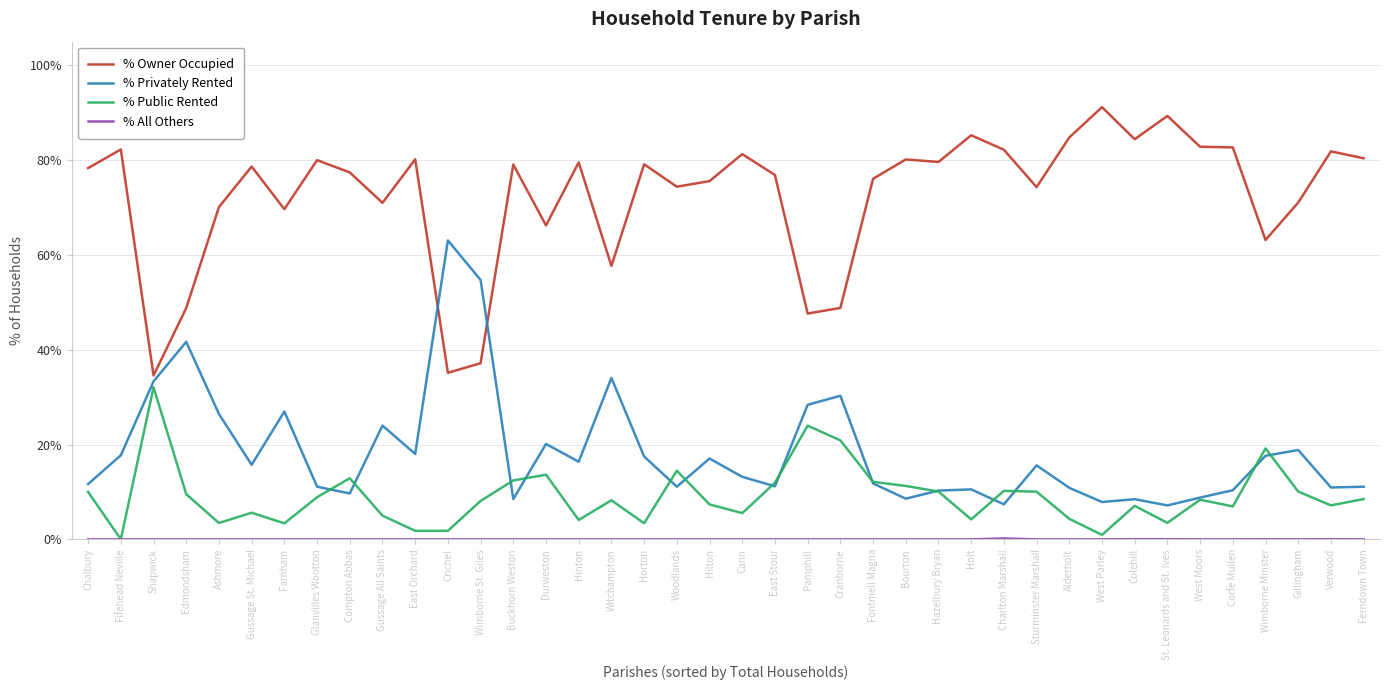

How many interior local peaks does the % Public Rented series have?

11